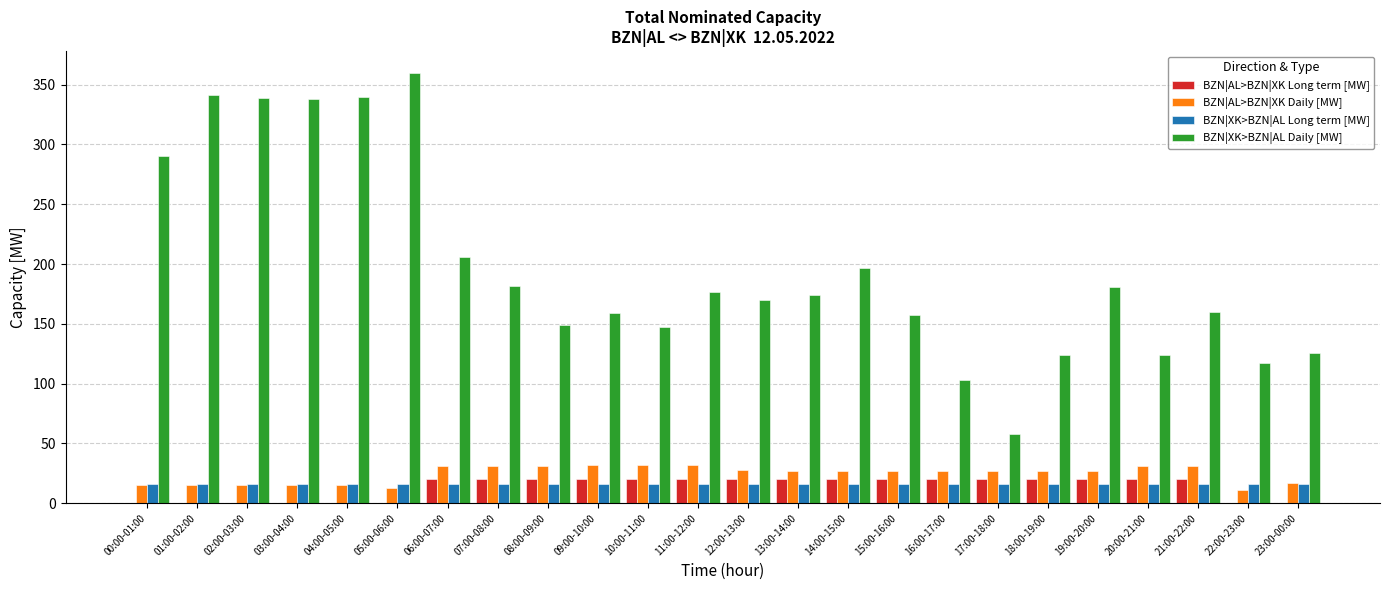

Between 06:00-07:00 and 13:00-14:00, which series saw the biggest shift?

BZN|XK>BZN|AL Daily [MW]